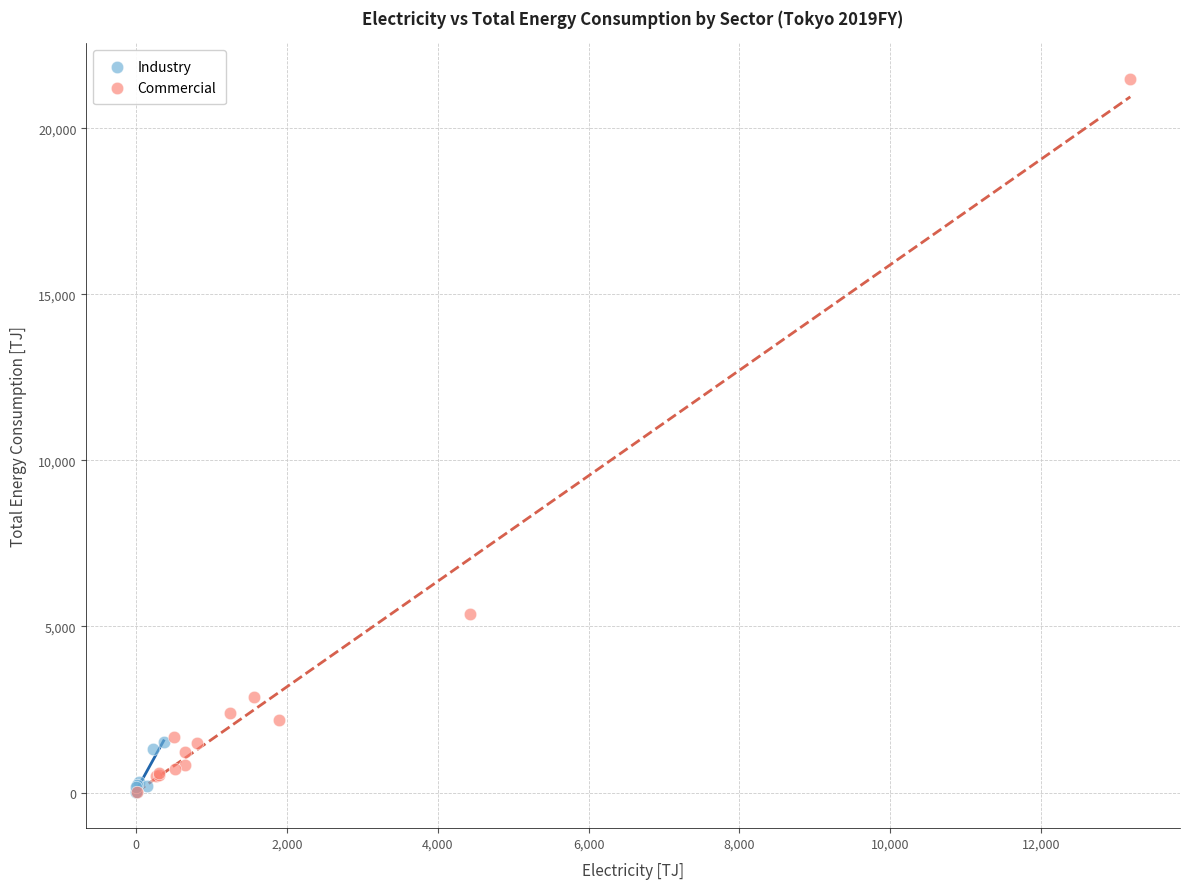

Which series has the widest spread of Y values?

Commercial